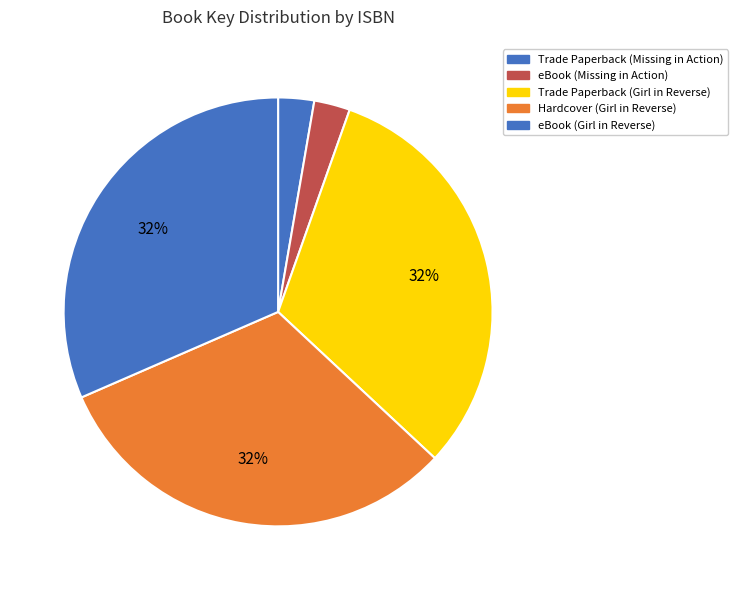

To the nearest percent, what is the average slice percentage?

20%